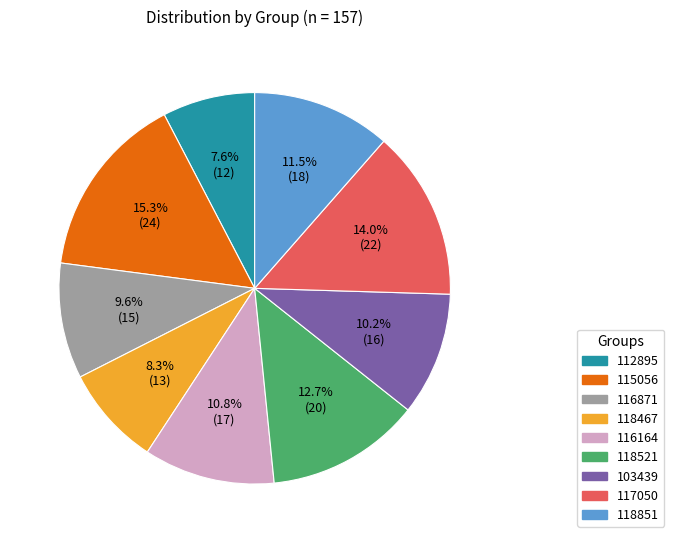

What is the total percentage of 112895 and 103439?

17.8%